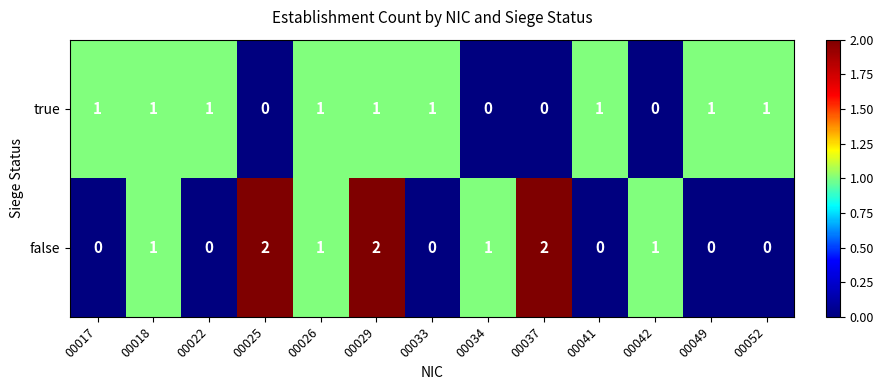

How many distinct data groups are displayed?

2